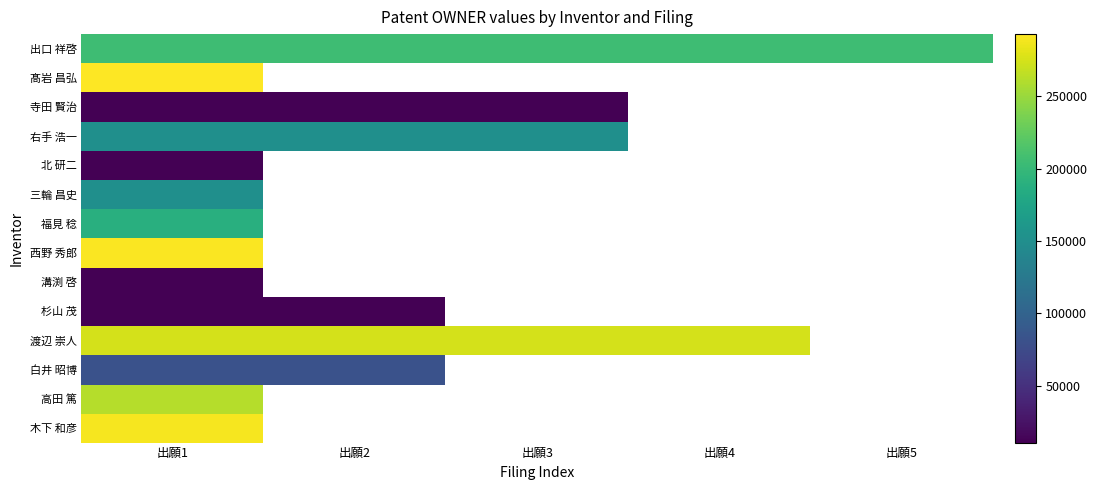

Which category has the lowest value across all series?

出願1